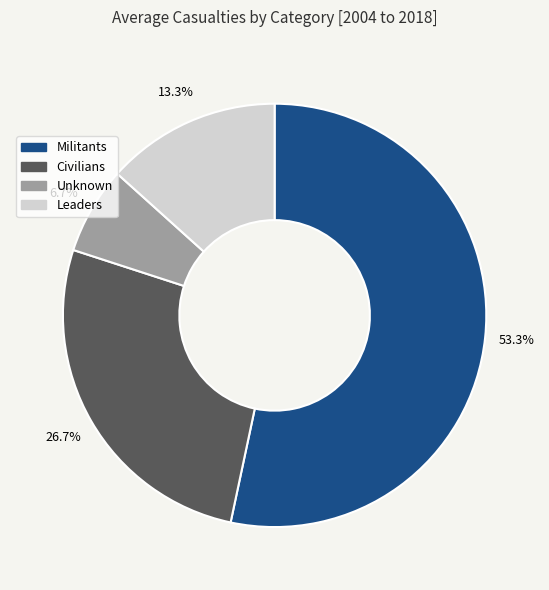

Is there a majority slice in this chart?

Yes